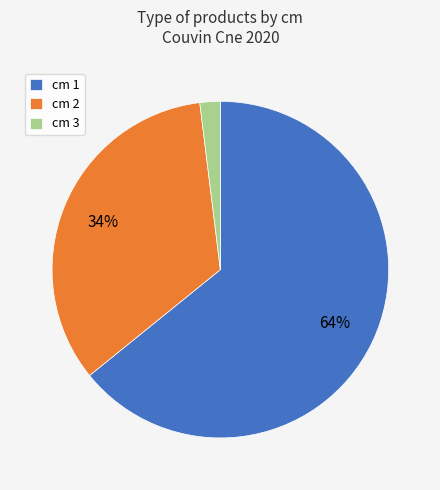

To the nearest percent, what portion does cm 1 represent?

64%